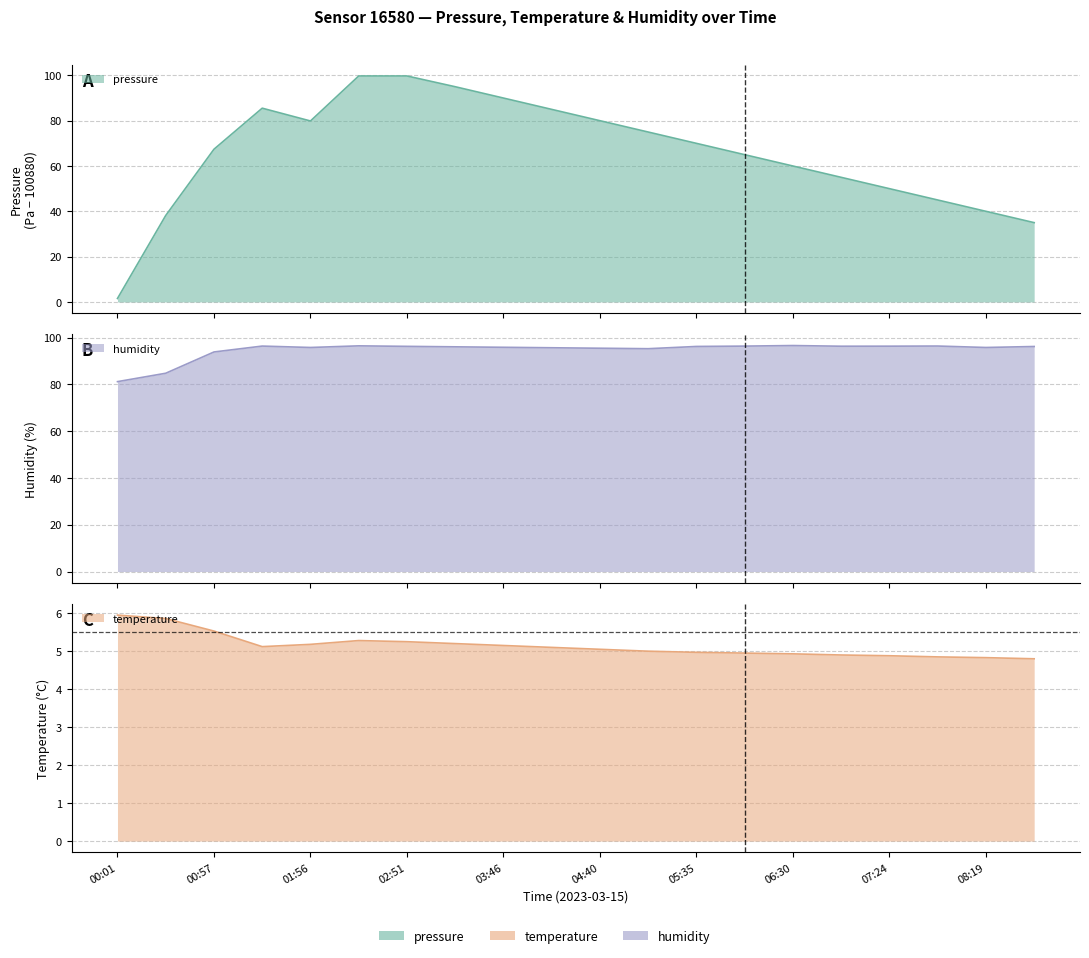

What is the label of the 13th point from the right?

03:18